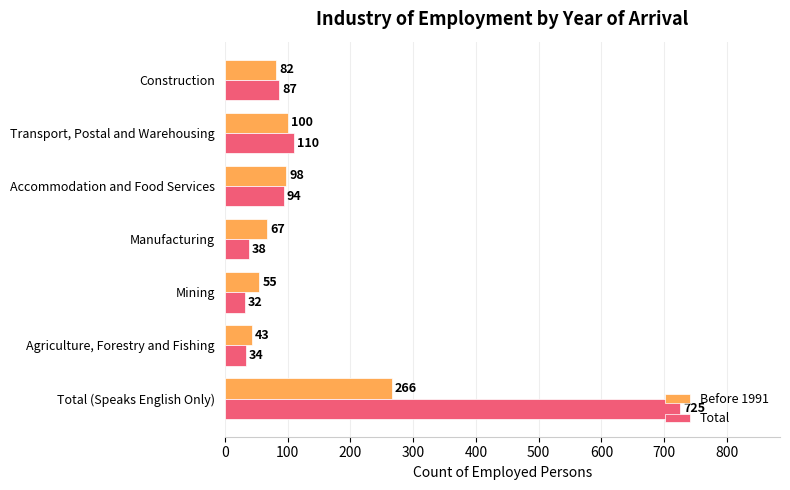

What is the maximum value for Total?

725